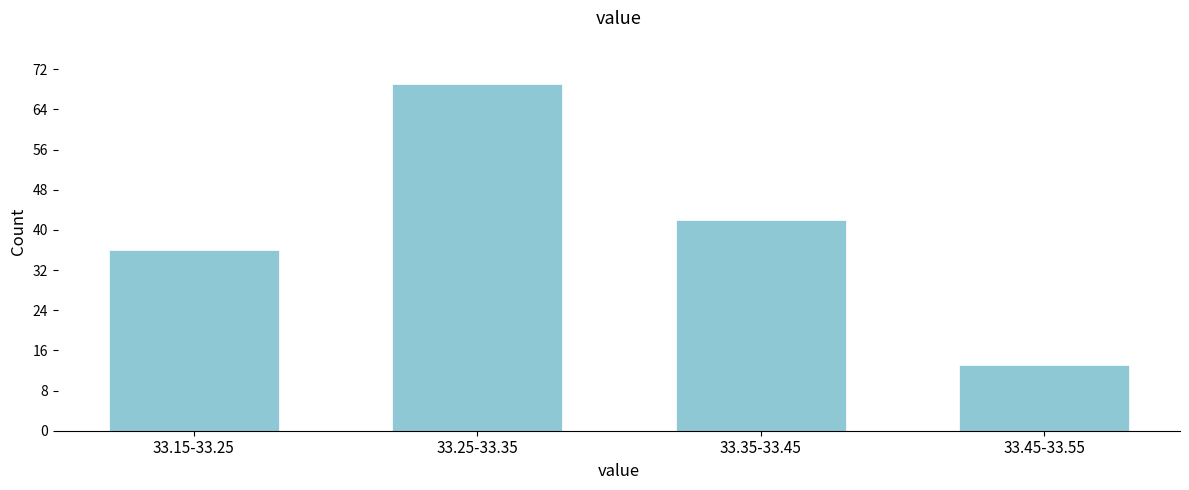

Reading left to right, extract all data points from this chart.

33.15-33.25=36	33.25-33.35=69	33.35-33.45=42	33.45-33.55=13